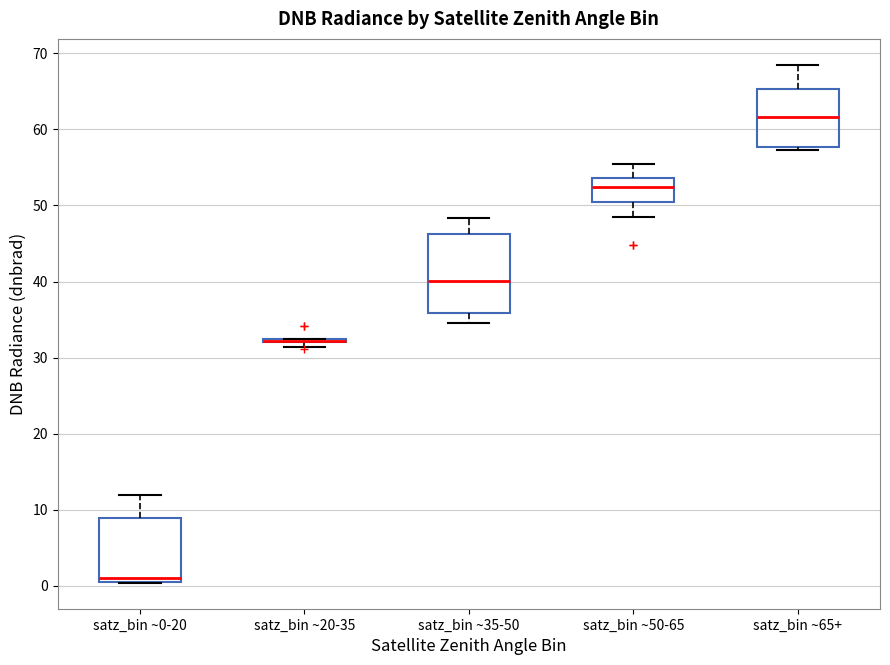

Reading left to right, read every box against the y-axis: the position of its median line, the range the box covers, and the ends of its whiskers. The values are not printed on the chart, so give them approximately, as read against the axis.

satz_bin ~0-20: median 1 (just above the box's lower edge), box 1 to 9, whiskers 0 to 12
satz_bin ~20-35: box collapsed to a line at 32, whiskers 31 to 32
satz_bin ~35-50: median 40, box 36 to 46, whiskers 34 to 48
satz_bin ~50-65: median 52, box 51 to 54, whiskers 48 to 55
satz_bin ~65+: median 62, box 58 to 65, whiskers 57 to 68